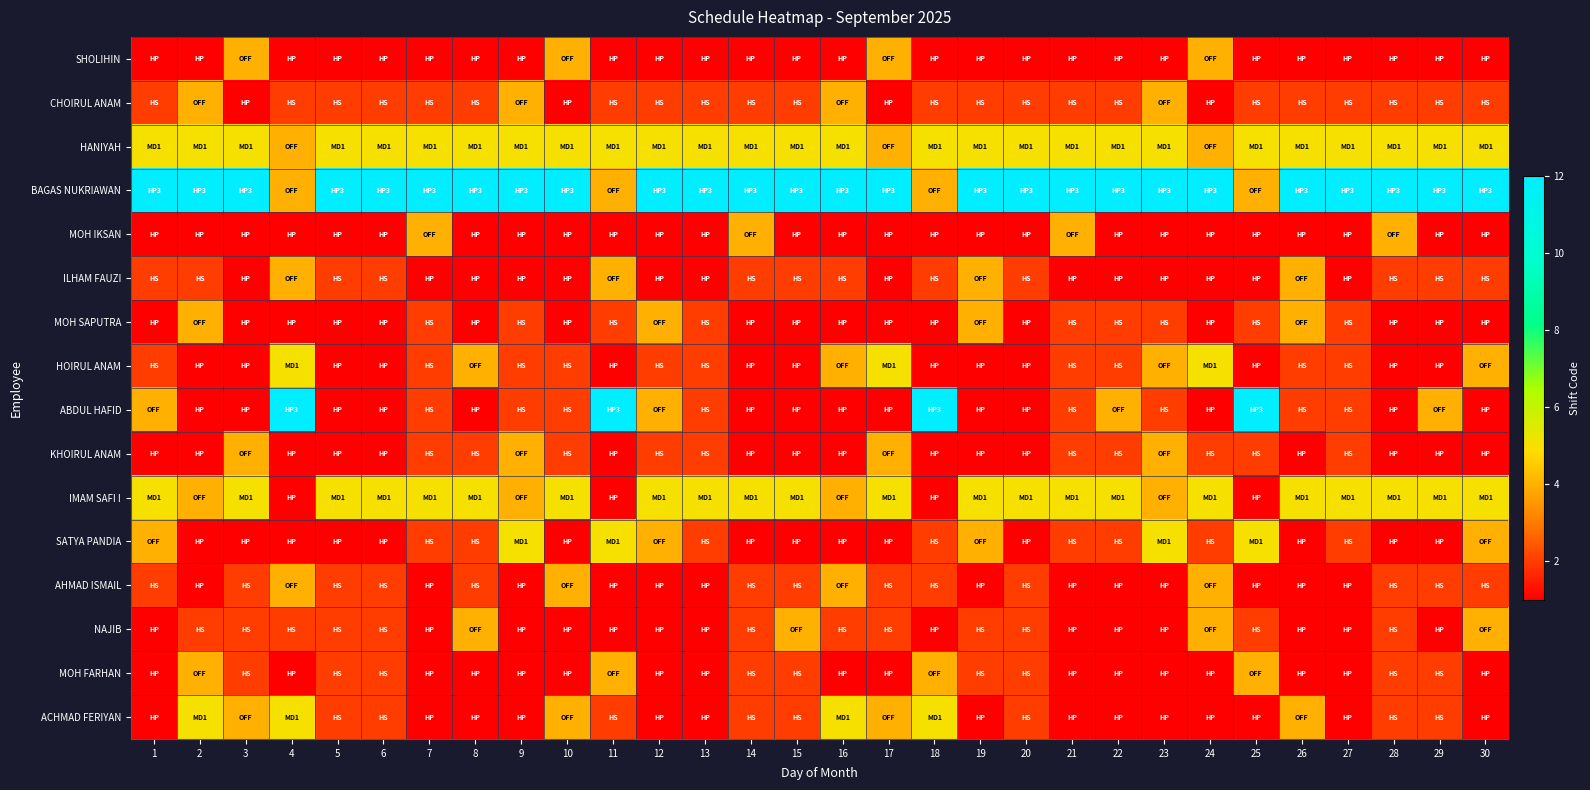

Which series has the widest spread of values?

ABDUL HAFID